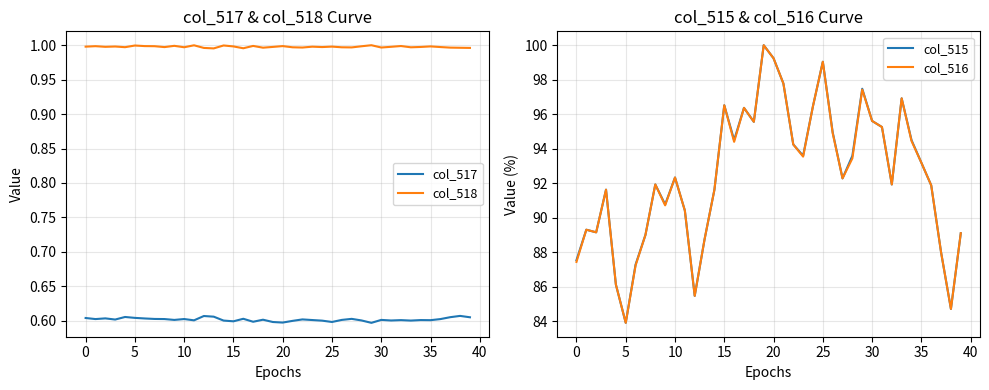

True or false: col_518 and col_517 intersect in this chart.

False